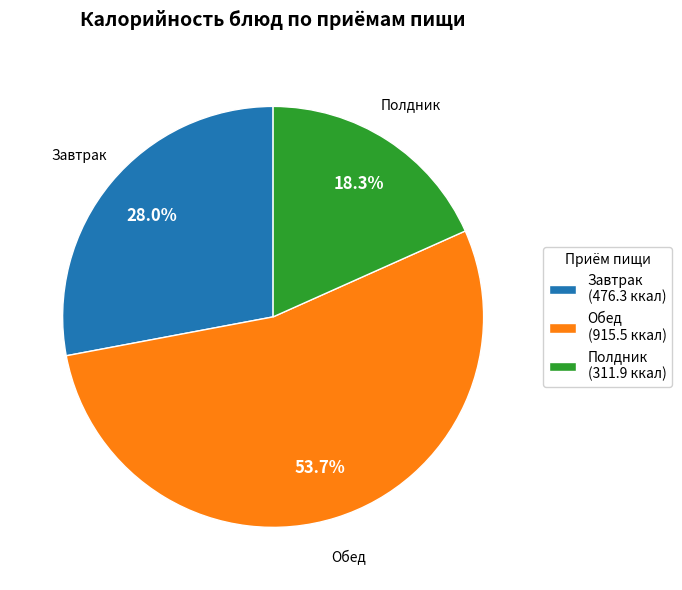

Combined, do Завтрак and Полдник account for over 50%?

No